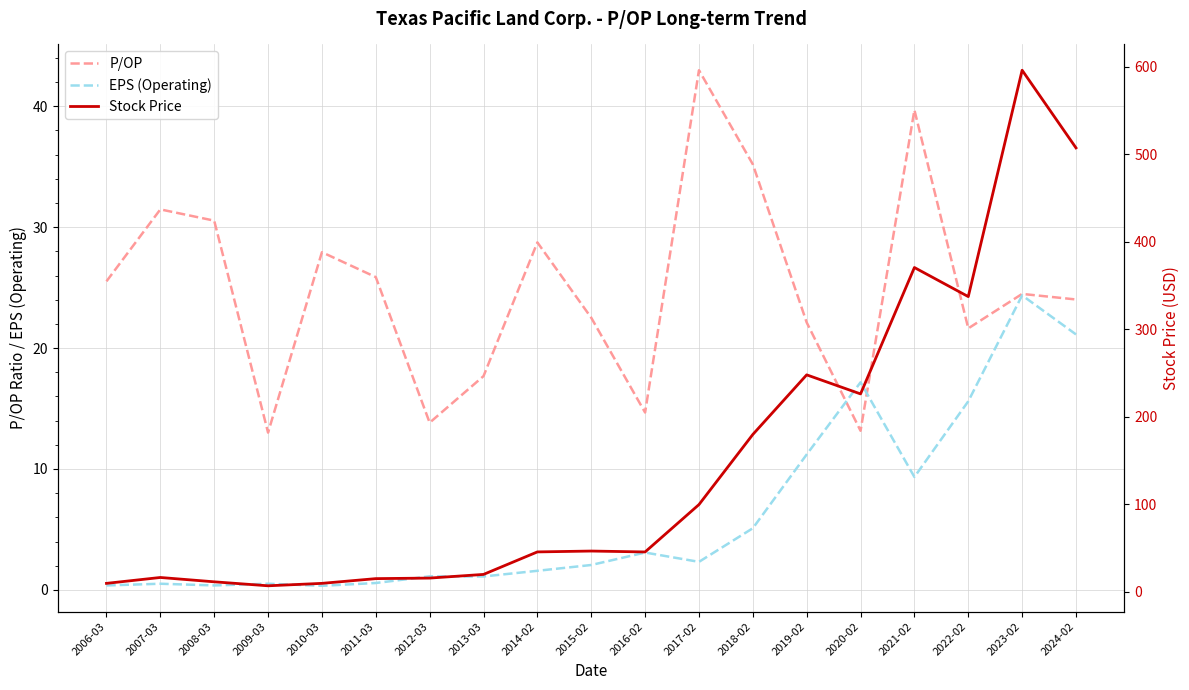

What value does the P/OP series have at 2011-03?

25.9